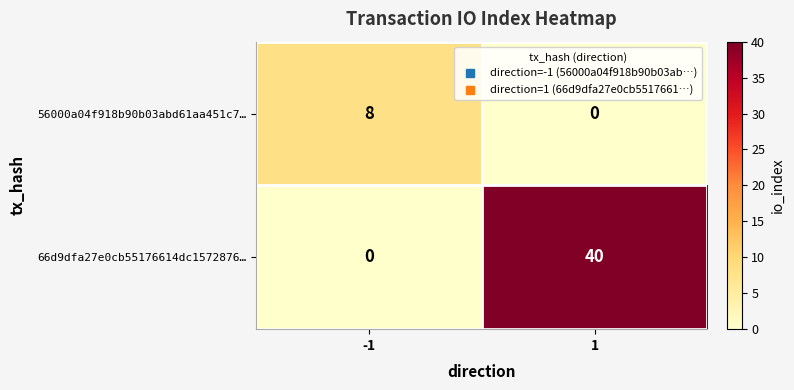

Is it true that 66d9dfa27e0cb55176614dc1572876… equals -13 at -1?

False